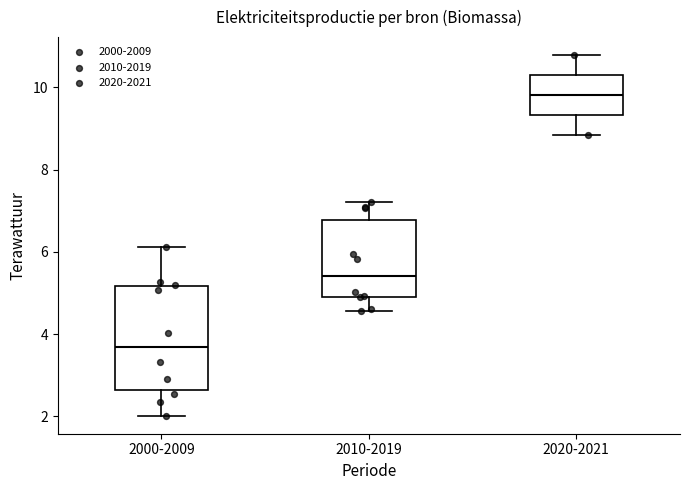

Reading left to right, transcribe this box plot: for each box, give where its median line is, the range the box spans, and where its two whiskers end, as read against the y-axis. The values are not printed on the chart, so give them approximately, as read against the axis.

2000-2009: median 3.6, box 2.6 to 5.2, whiskers 2.0 to 6.2
2010-2019: median 5.4, box 5.0 to 6.8, whiskers 4.6 to 7.2
2020-2021: median 9.8, box 9.4 to 10.4, whiskers 8.8 to 10.8